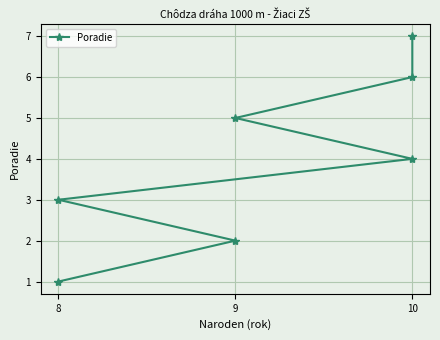

What is the sum of all values?

28